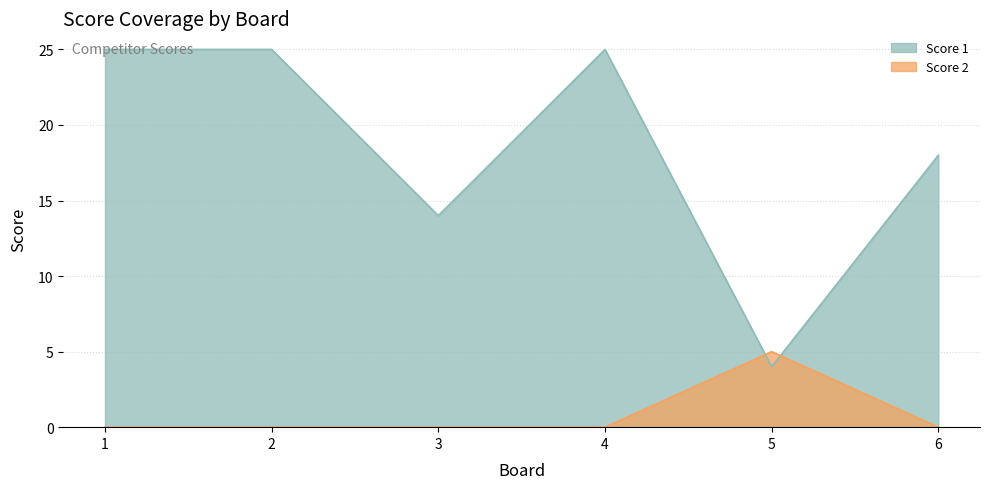

How many distinct data groups are displayed?

2